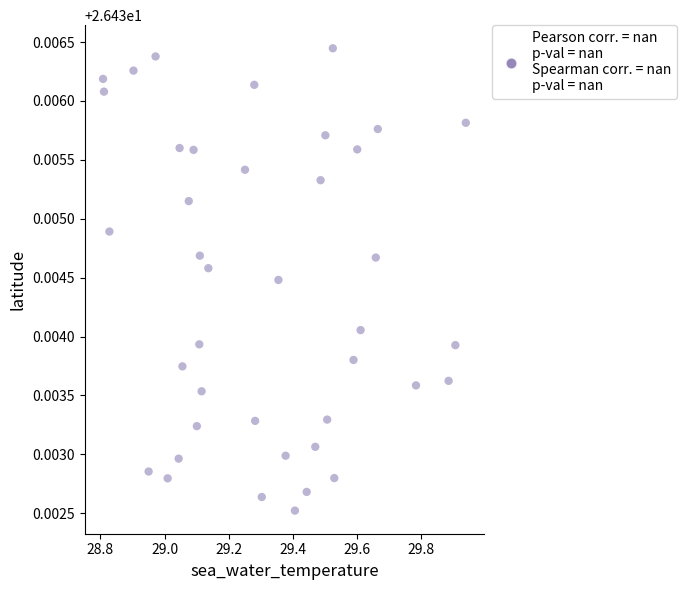

What is the range of X values (max minus min)?

1.1